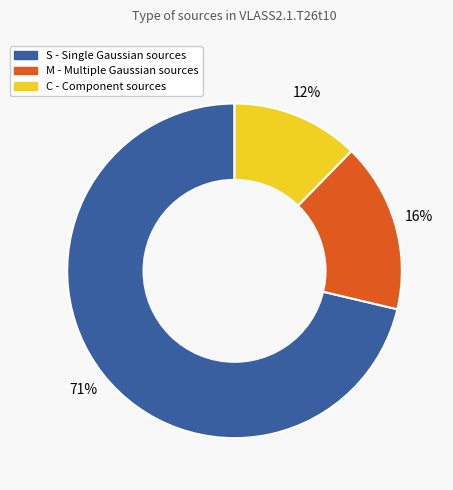

The S slice represents 78% of the pie. True or false?

False